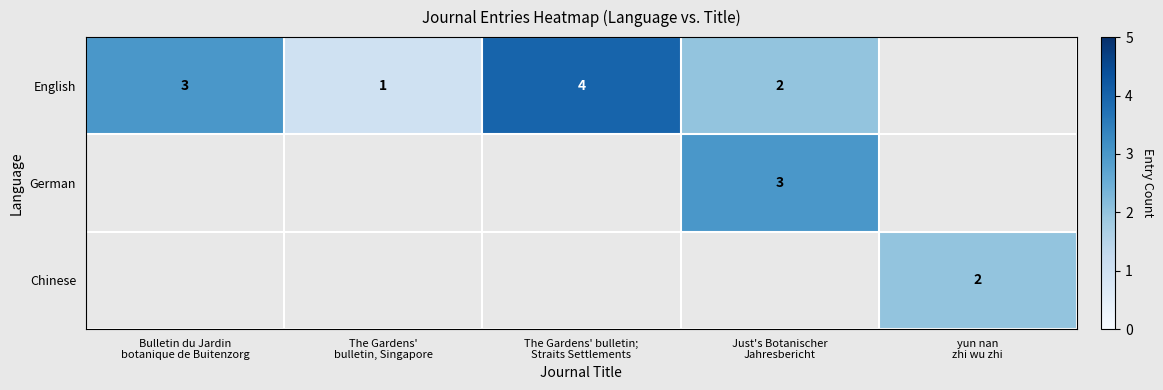

How many data points does each series have?

5